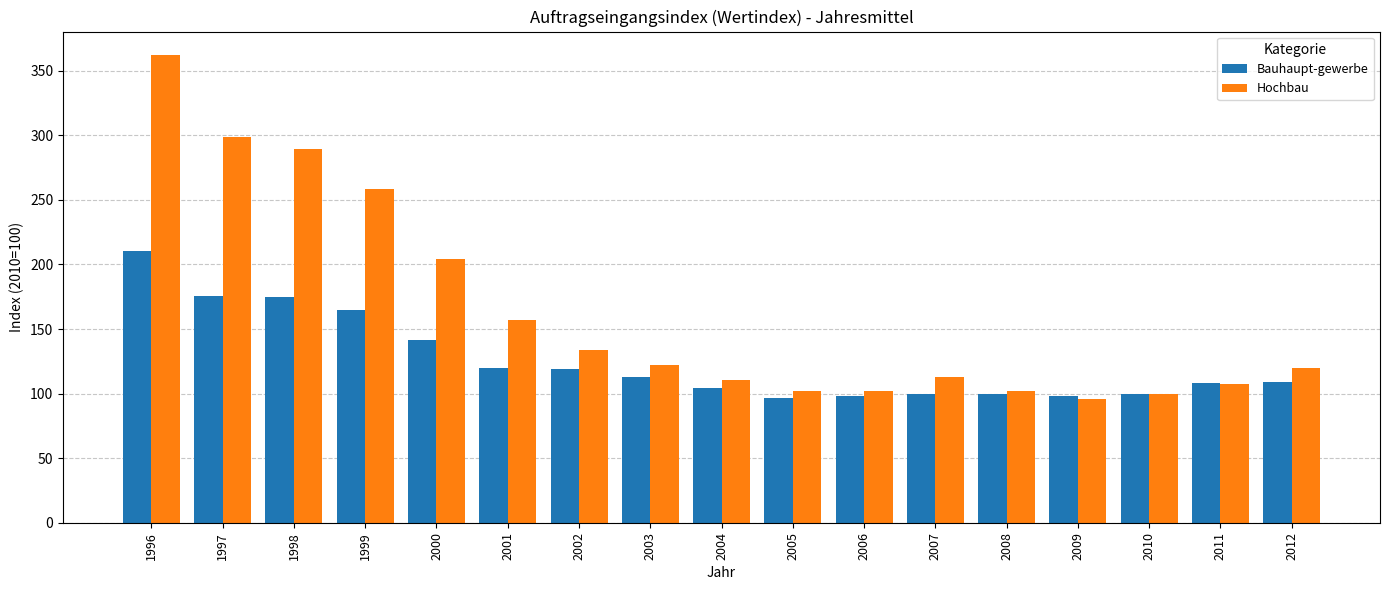

Does the chart contain stacked bars?

No